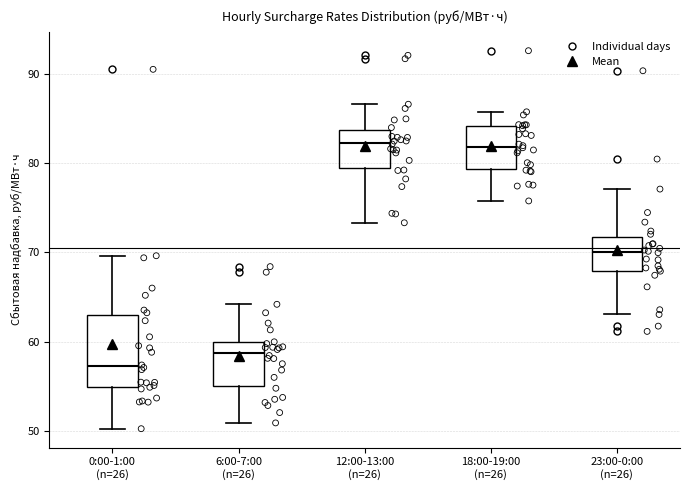

Which box is the tallest, from its lower edge to its upper edge?

0:00-1:00 (n=26)